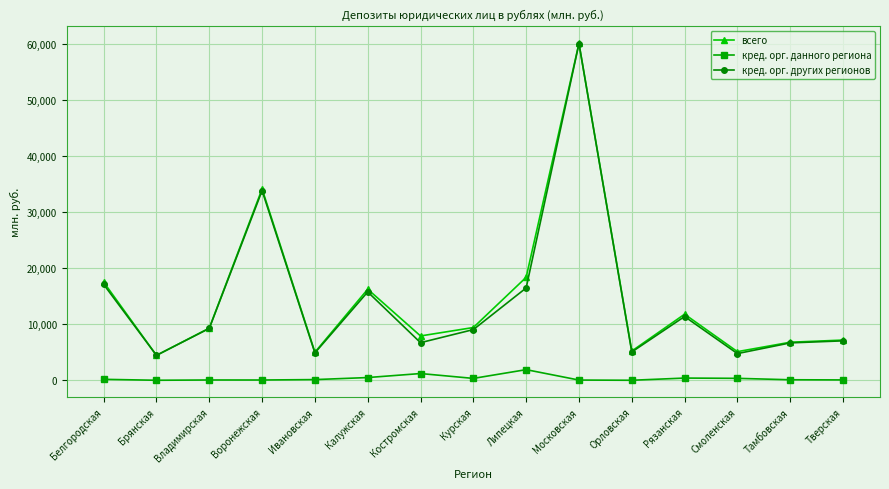

Between Рязанская and Смоленская, which series saw the biggest shift?

всего